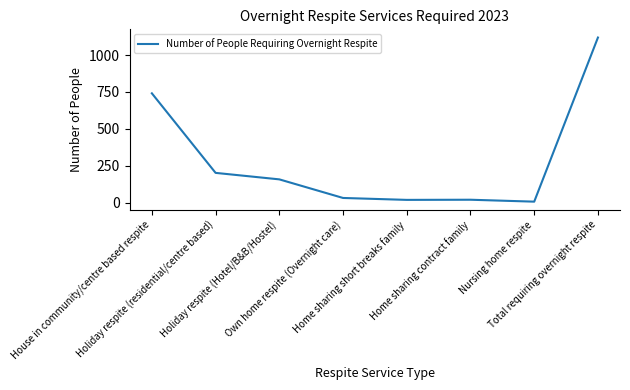

What is the average value?

287